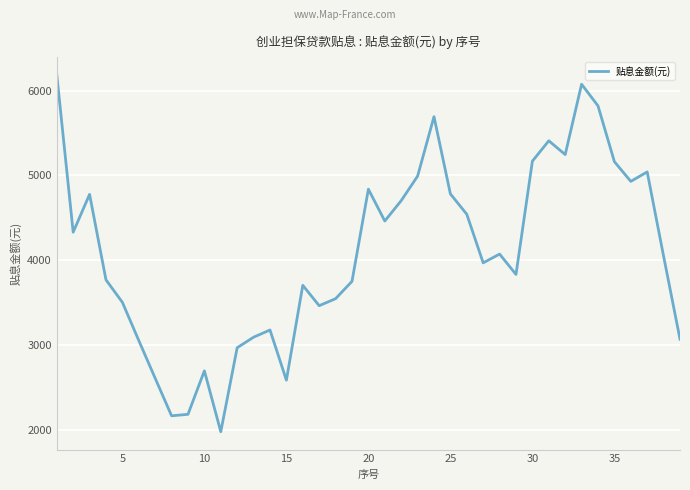

What is the smallest value displayed?

1980.0